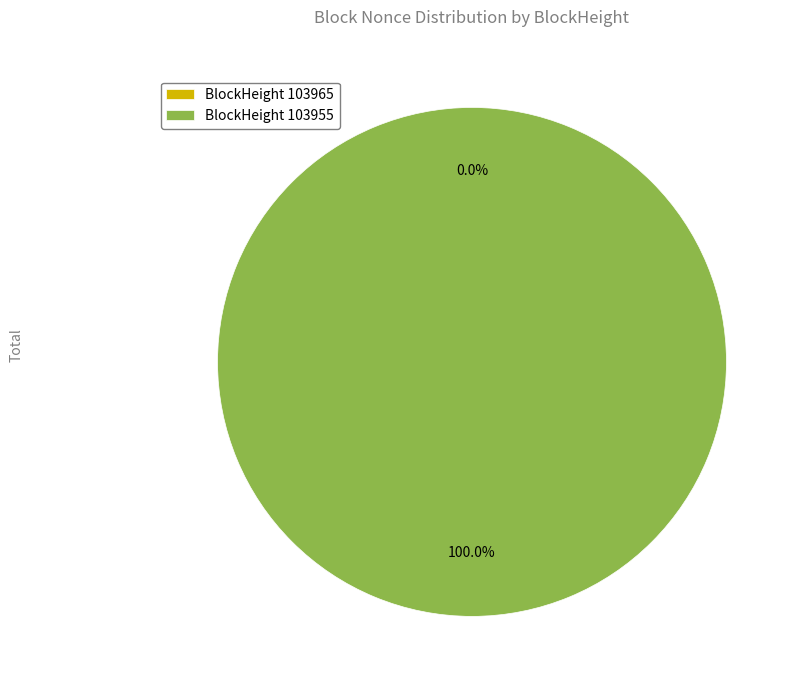

Do 103965 and 103955 together represent more than half of the pie?

Yes